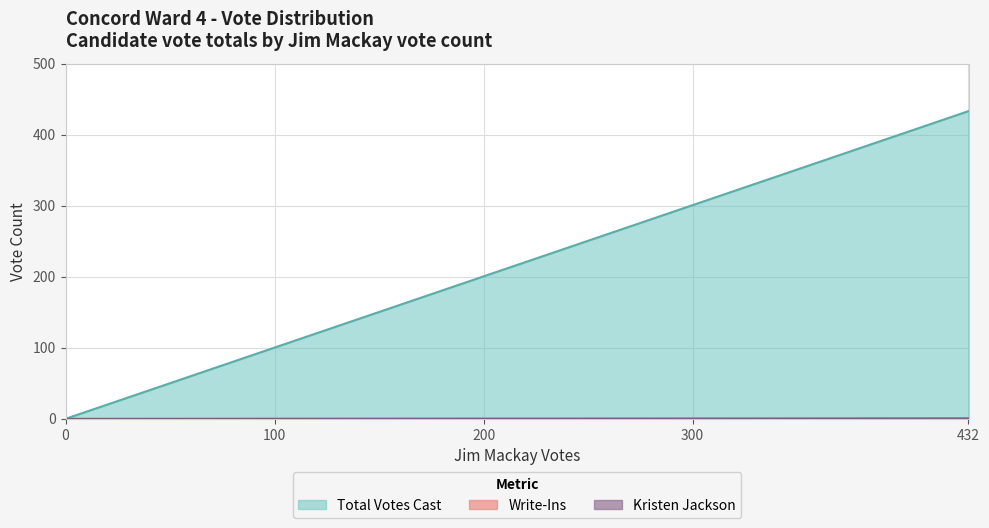

Which series has the largest range (max minus min)?

Total Votes Cast